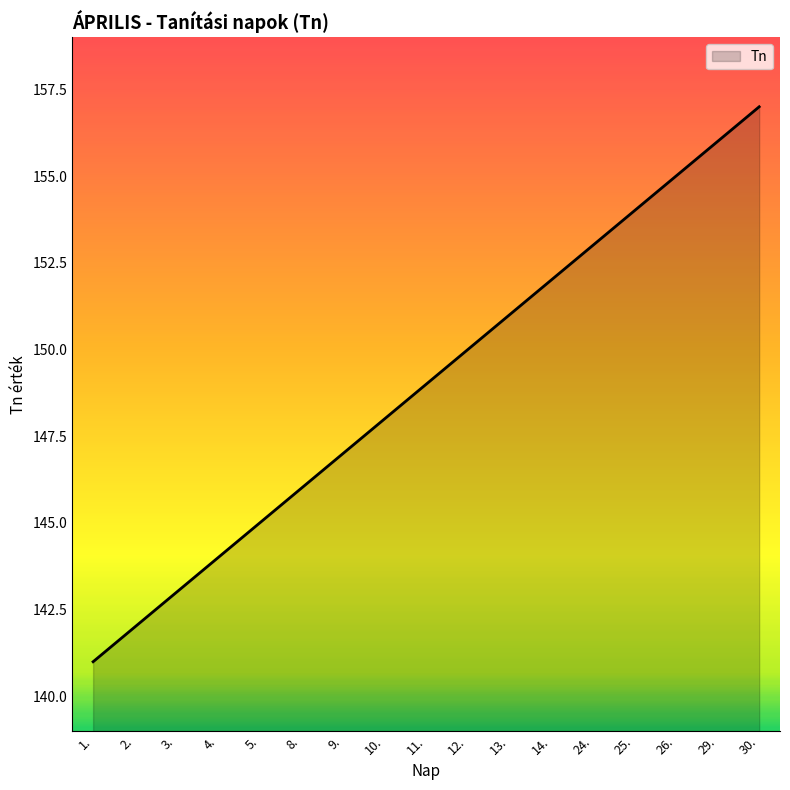

Reading left to right, list all the values displayed in this chart.

141	142	143	144	145	146	147	148	149	150	151	152	153	154	155	156	157